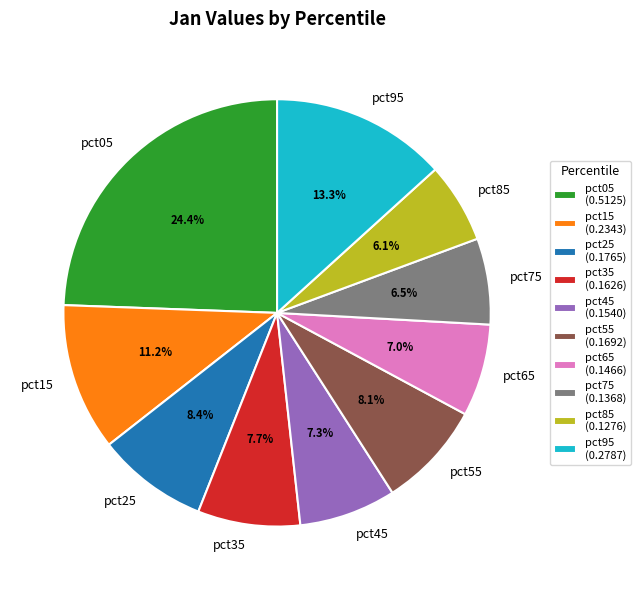

How many slices are in this pie chart?

10